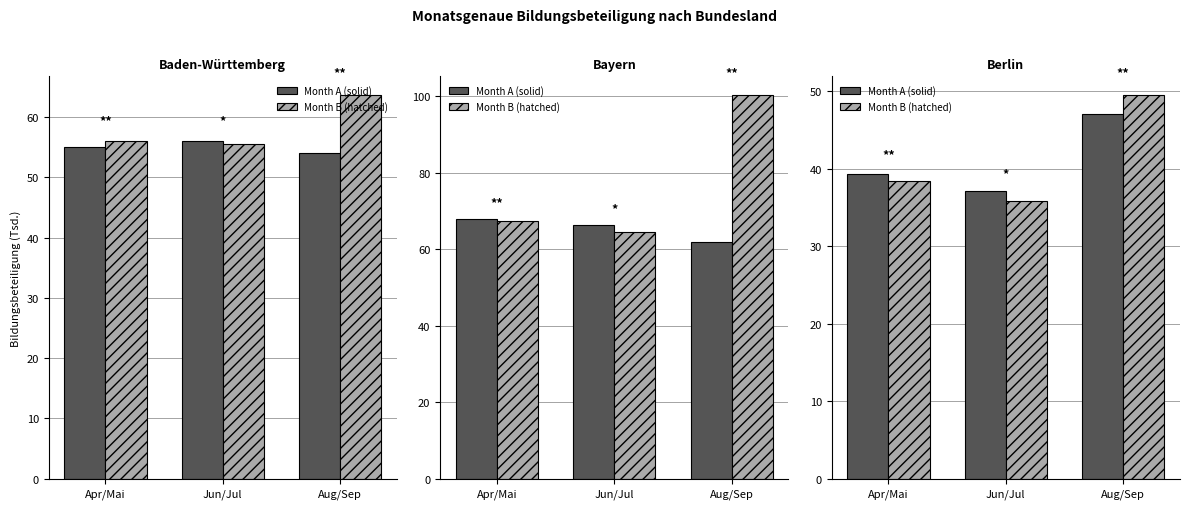

What is the total value across all series at Jun/Jul?

72.9